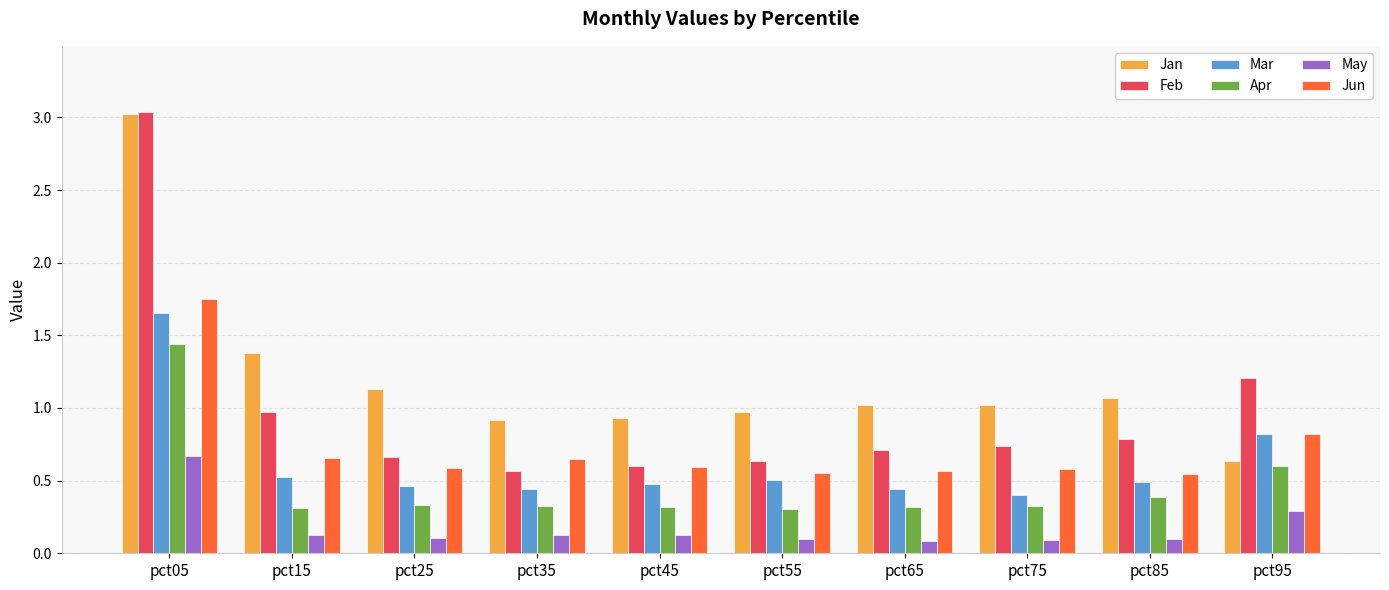

What is the difference between the Jan values at pct05 and pct55?

2.1